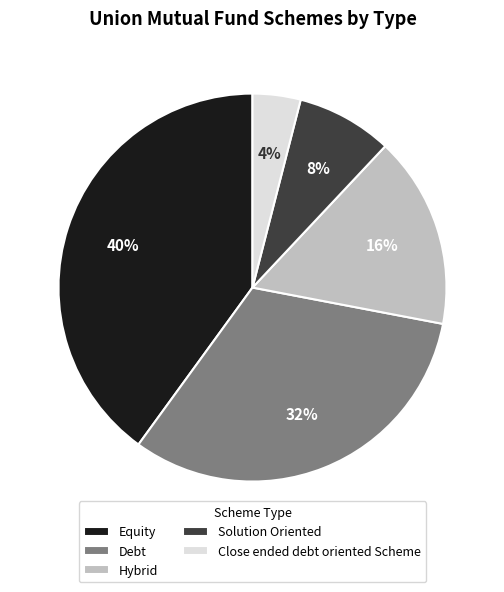

Count the number of slices in the pie.

5